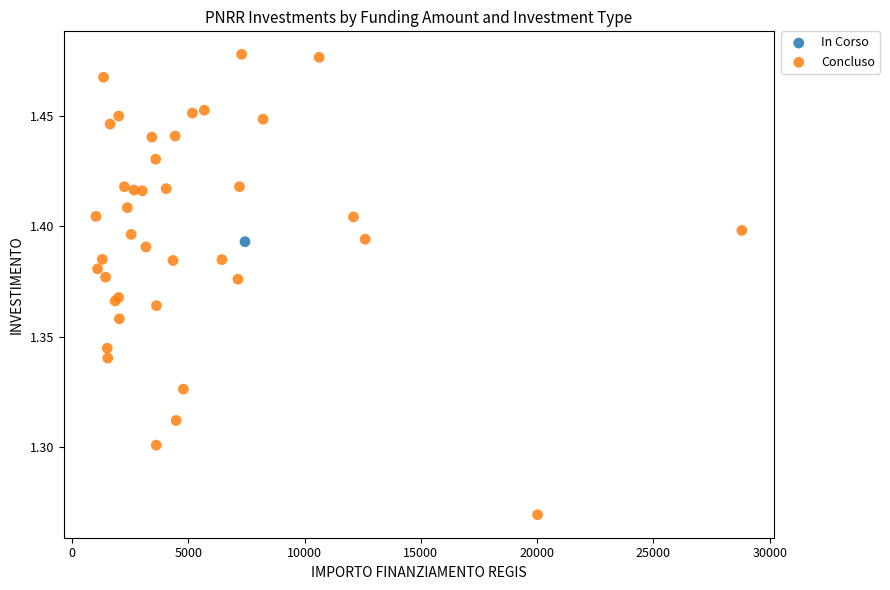

What are all the series names shown in the legend?

In Corso, Concluso